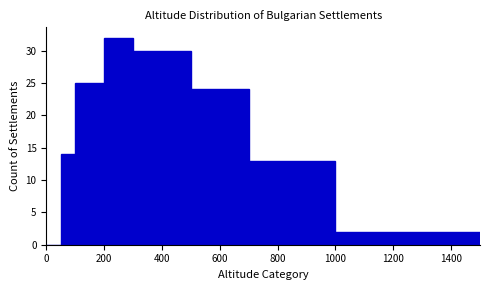

Read against the x-axis, roughly where is the centre of the tallest bar?

260